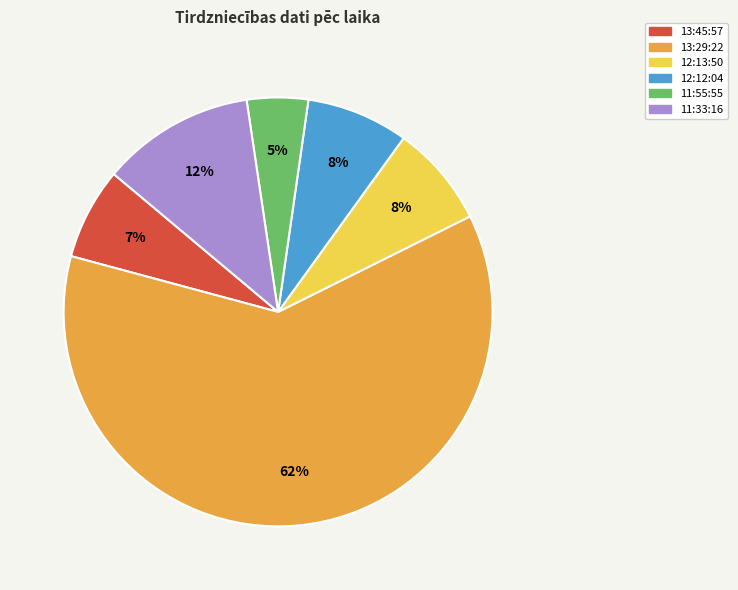

To the nearest percent, what is the average slice percentage?

17%